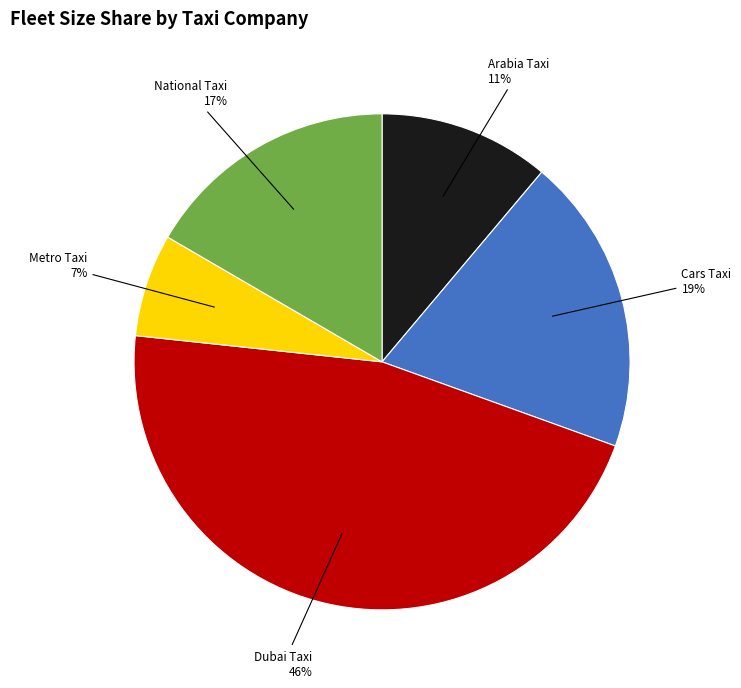

Approximately how many times larger is the value at Cars Taxi compared to Dubai Taxi?

0.4